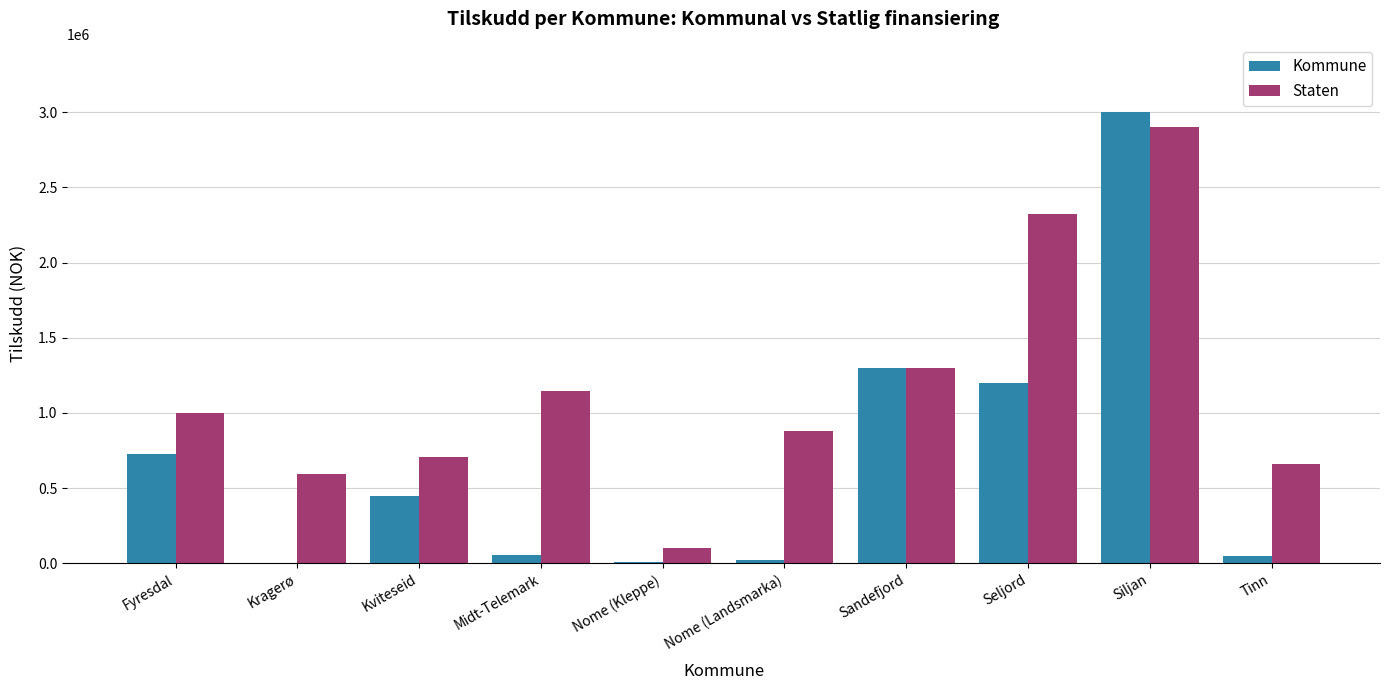

Which series changed the most between Nome (Landsmarka) and Sandefjord?

Kommune